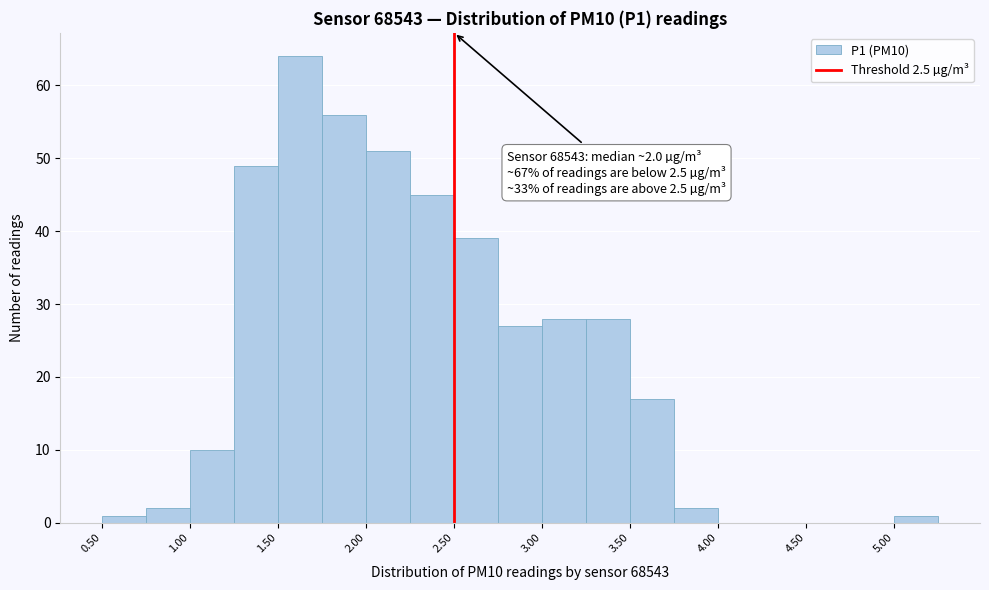

Which range on the x-axis has the tallest bar?

1.50 to 1.75